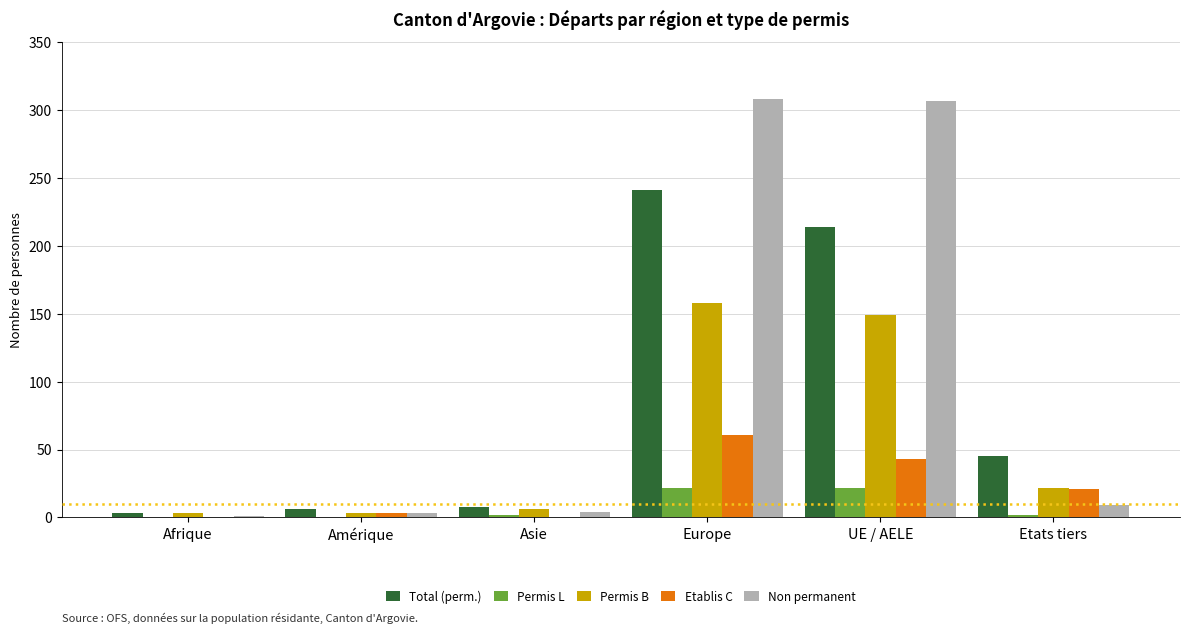

Is it true that Total (perm.) equals 214 at UE / AELE?

True